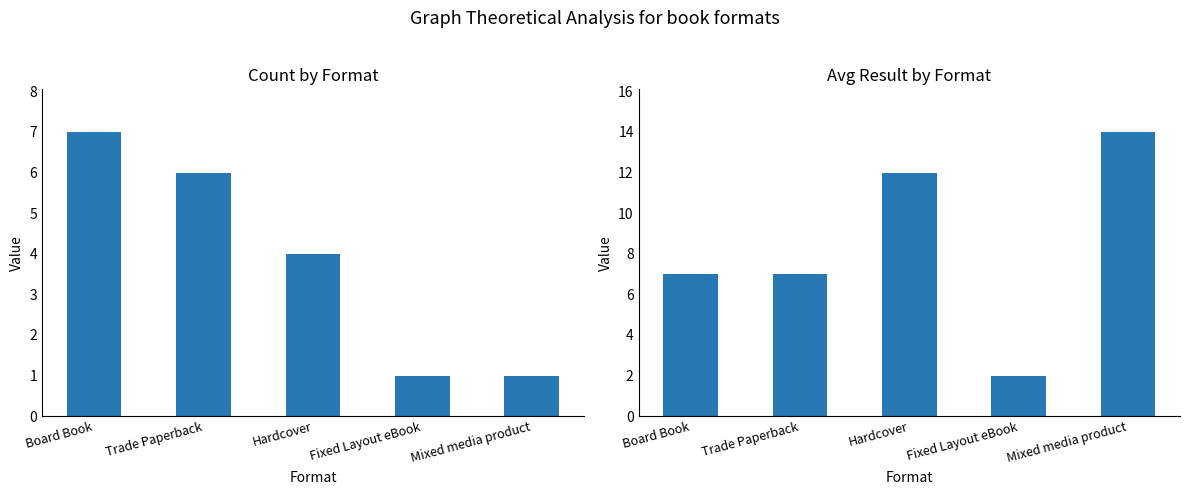

What is the highest value of the Count series?

7